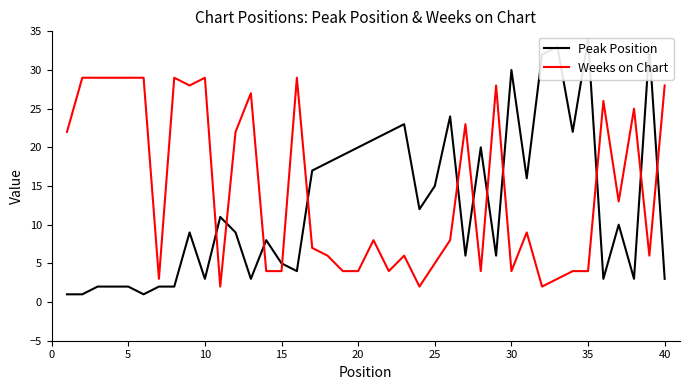

What is the maximum value for Weeks on Chart?

29